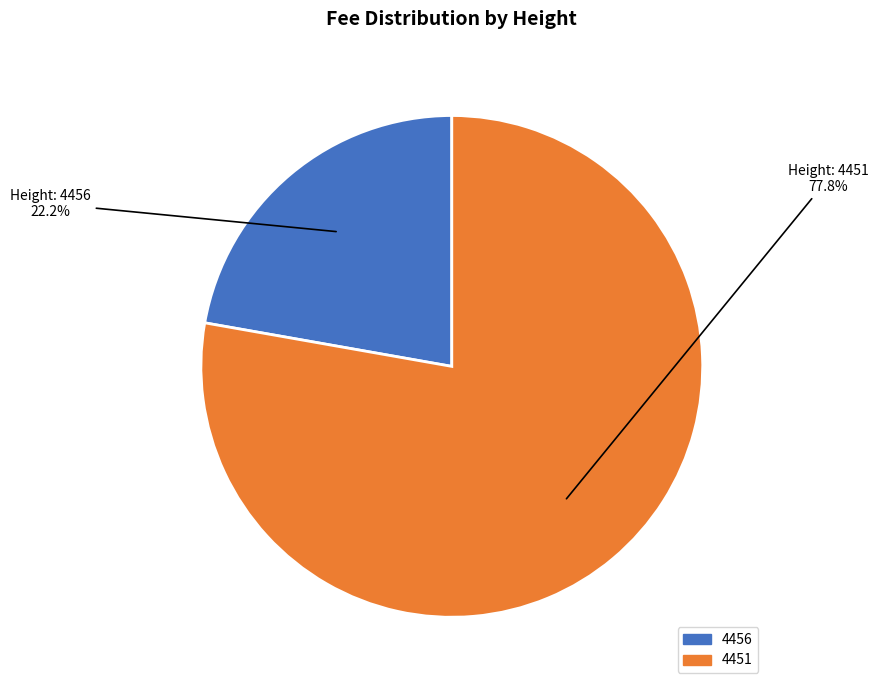

Does any single category account for the majority?

Yes